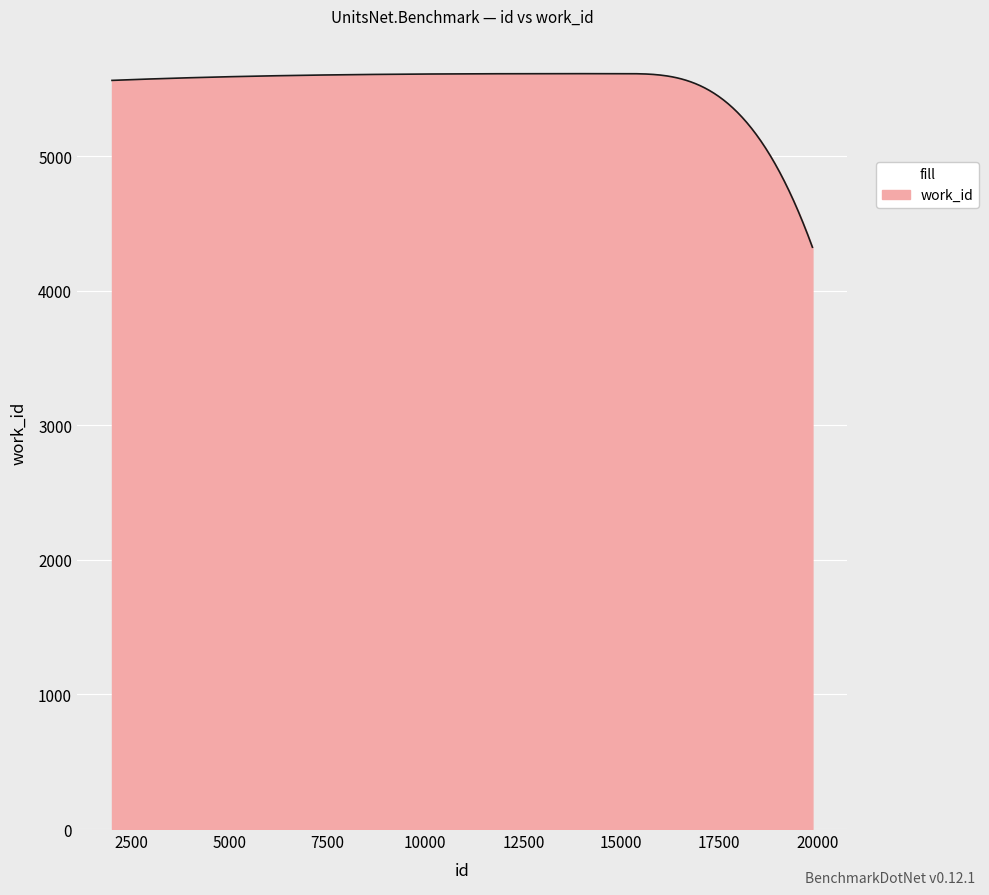

How many distinct data groups are displayed?

1